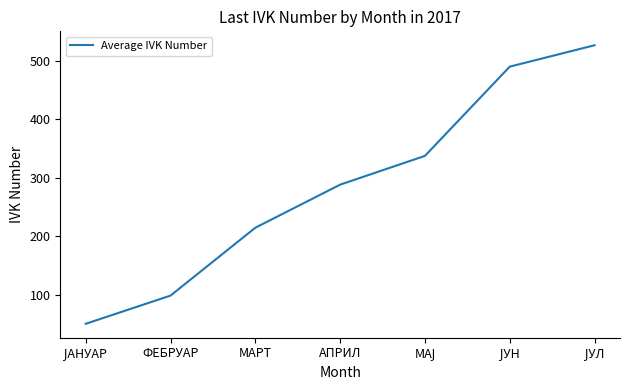

Reading right to left, list all the values displayed in this chart.

526.1	489.6	337.2	288.1	214.5	98.6	50.4